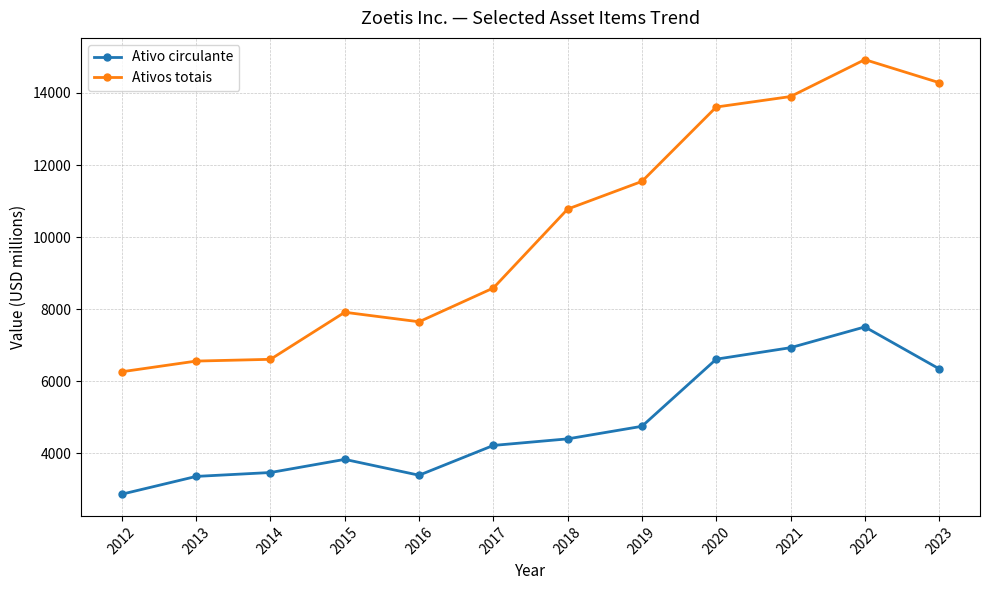

True or false: Ativos totais has a value of 6607 at 2014.

True